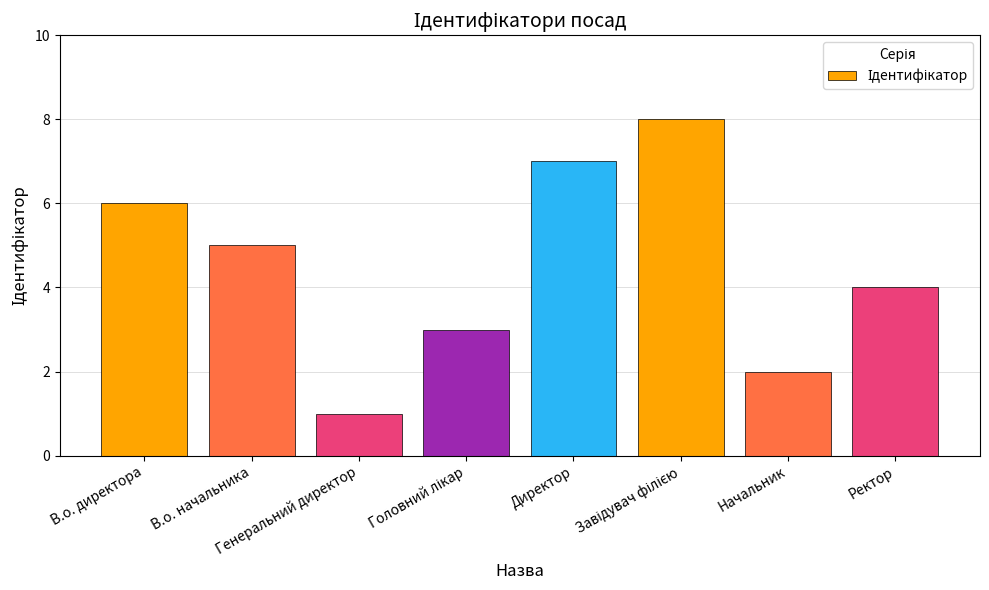

Does the chart contain any negative values?

No